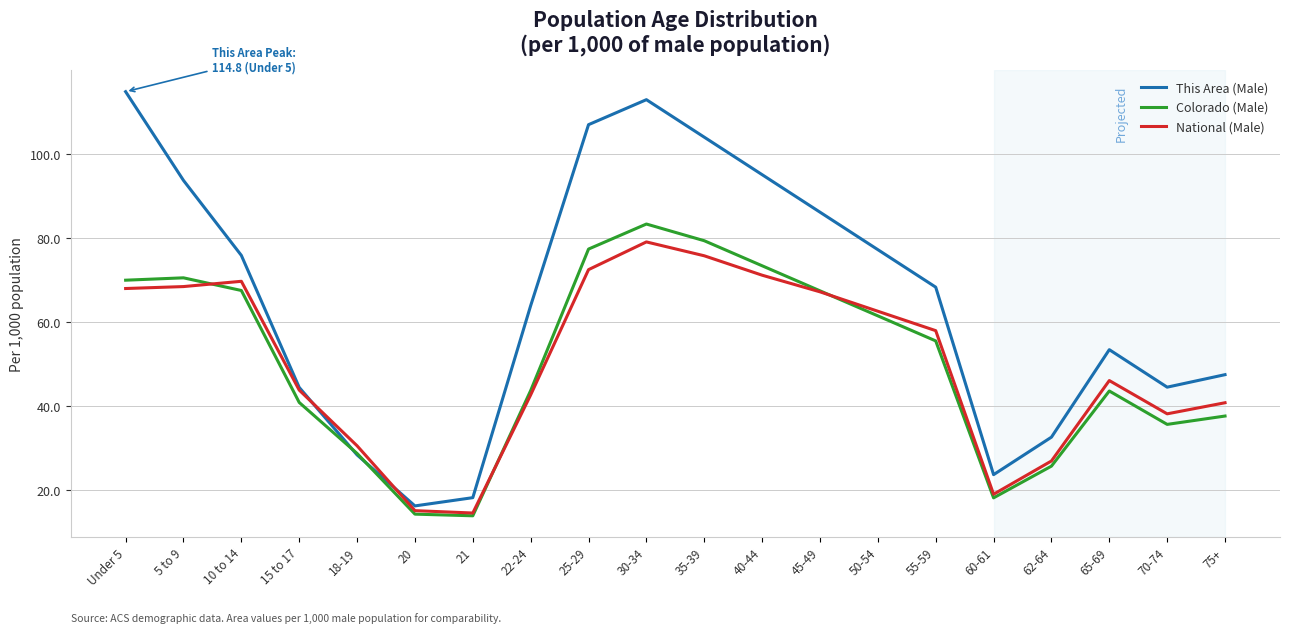

Between 25-29 and 60-61, which series saw the biggest shift?

This Area (Male)